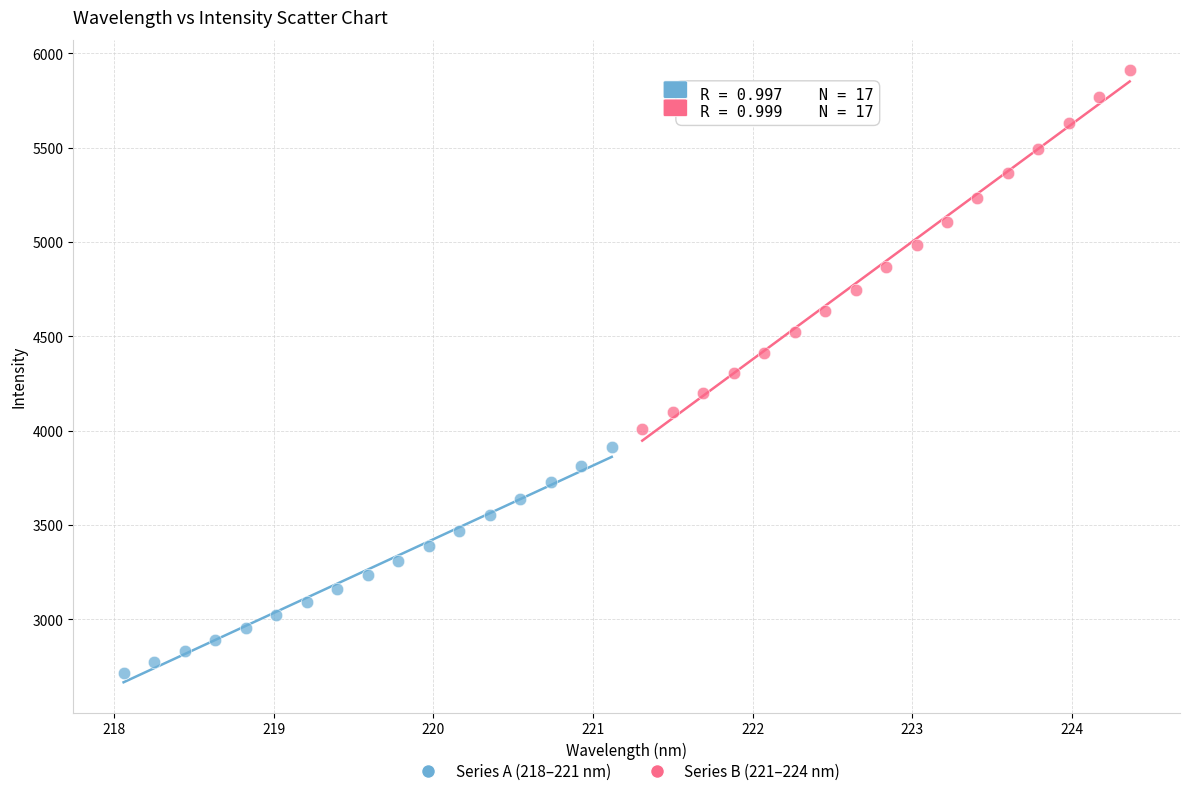

Which series reaches the minimum Y coordinate?

Series A (218–221 nm)